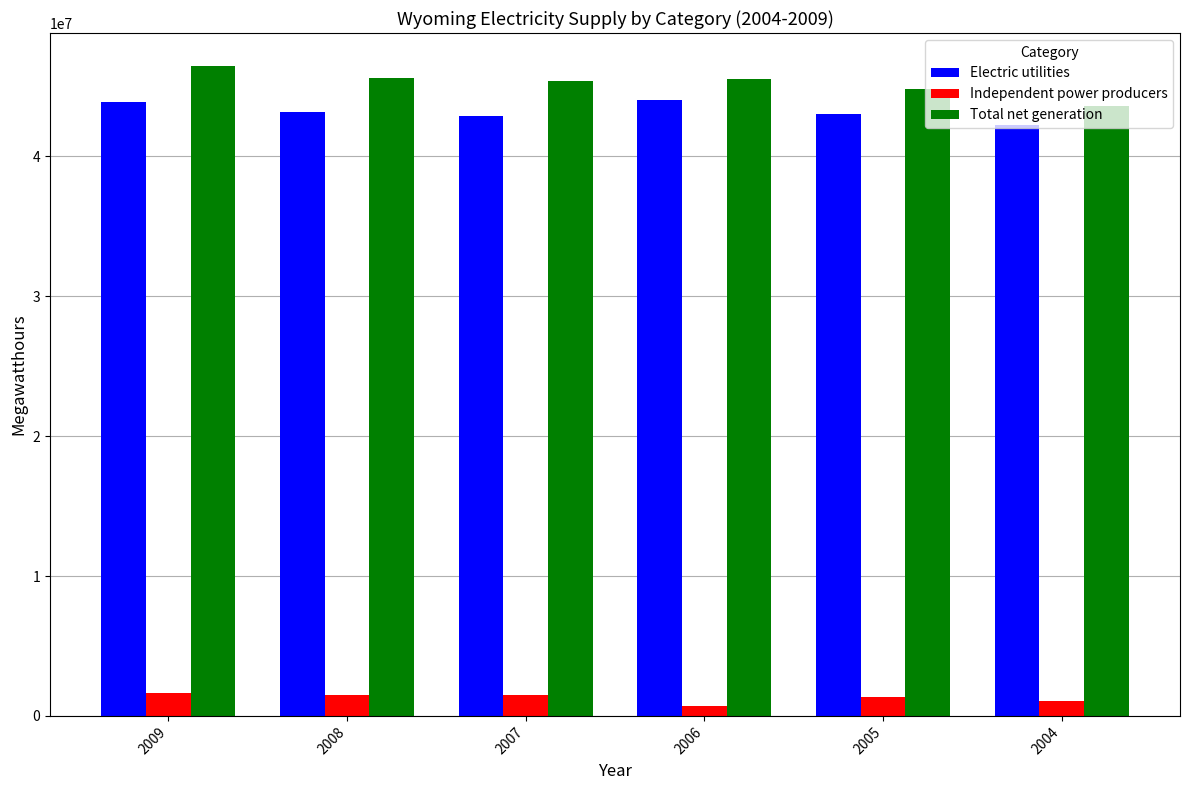

What is the sum of the Total net generation values at 2008 and 2004?

89260088